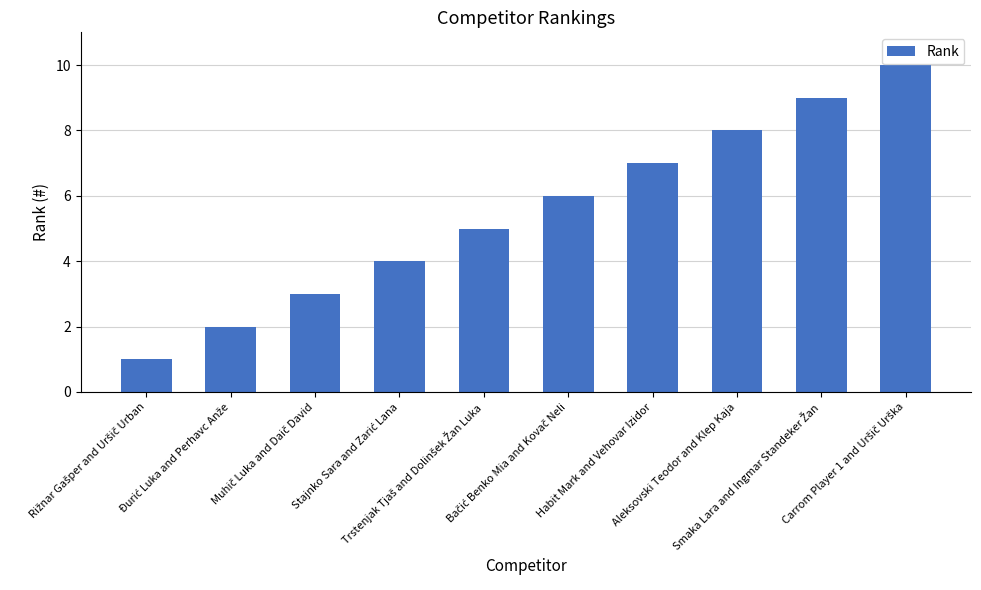

What is the difference between the maximum and second lowest values?

8